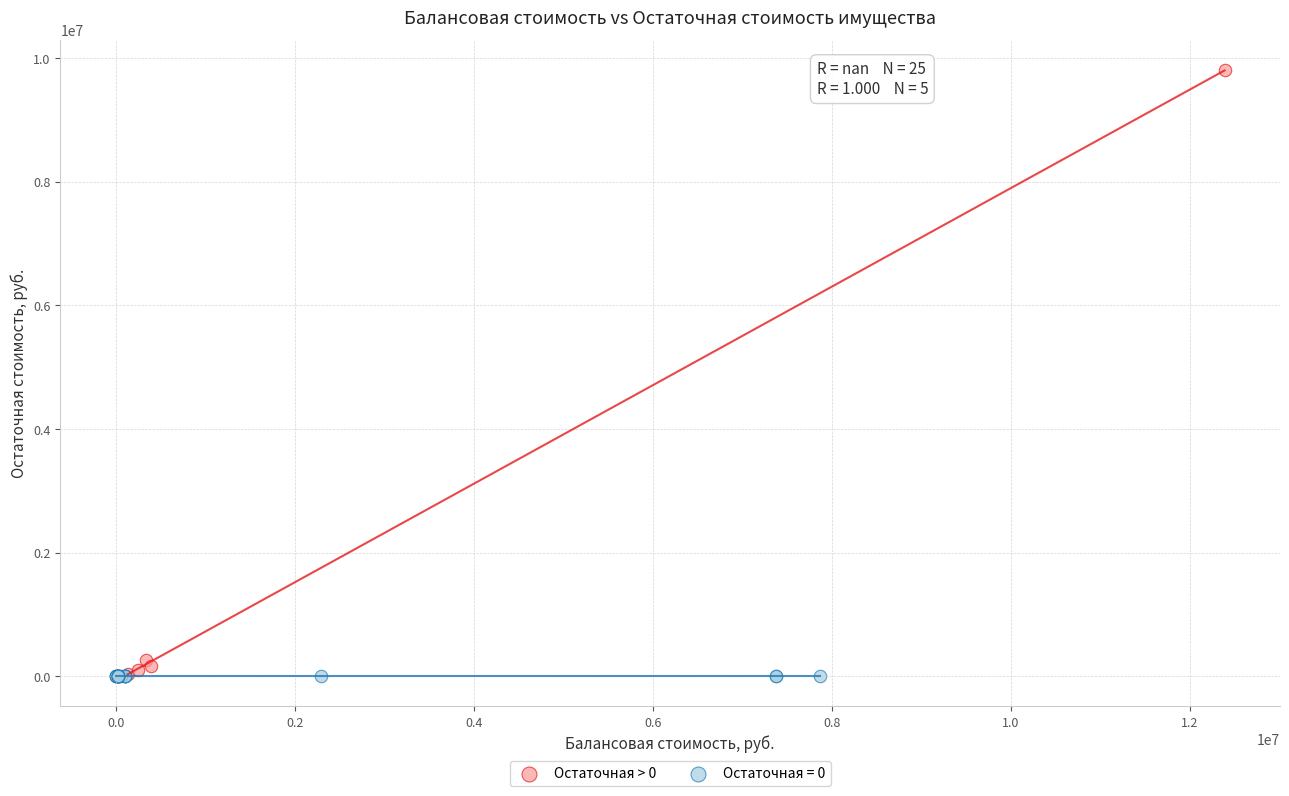

Which series contains the highest Y value?

Остаточная > 0